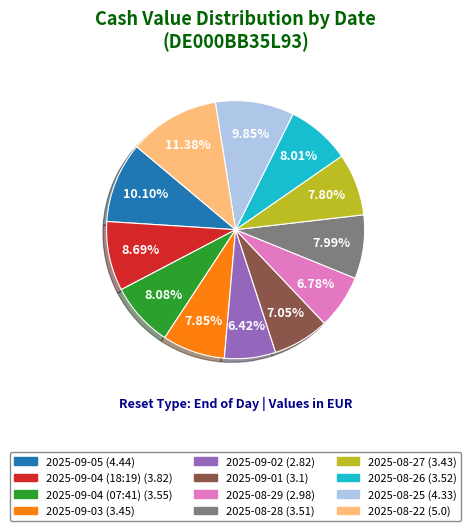

To the nearest percent, what is the combined percentage of 2025-08-22 and 2025-09-04 (18:19)?

20%